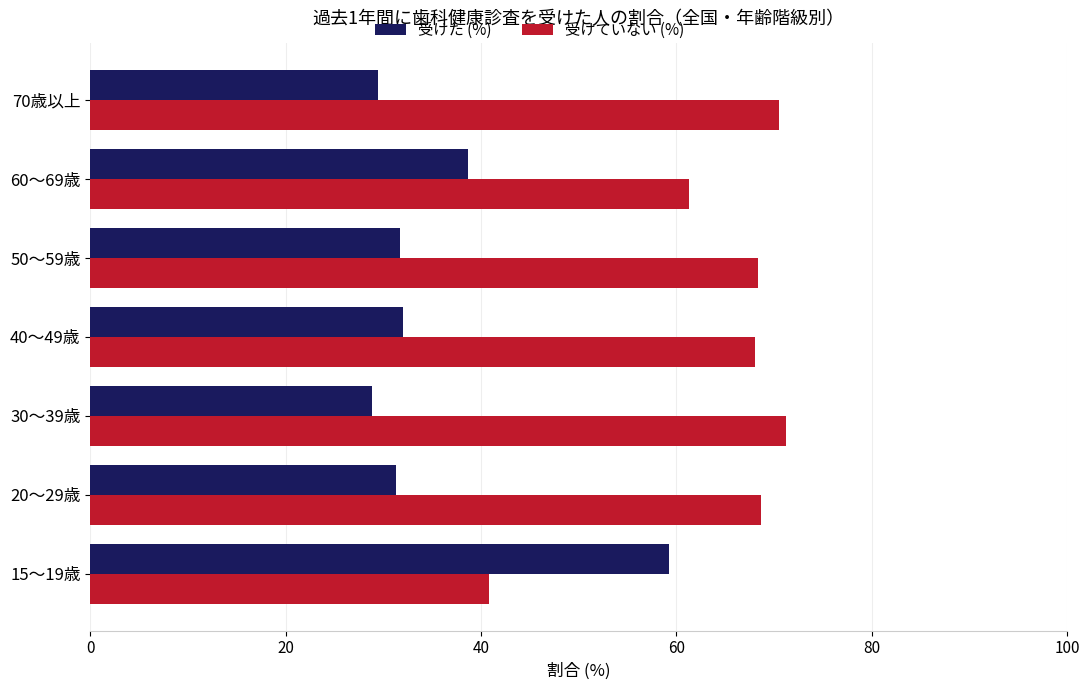

What is the minimum value shown in the chart?

28.8